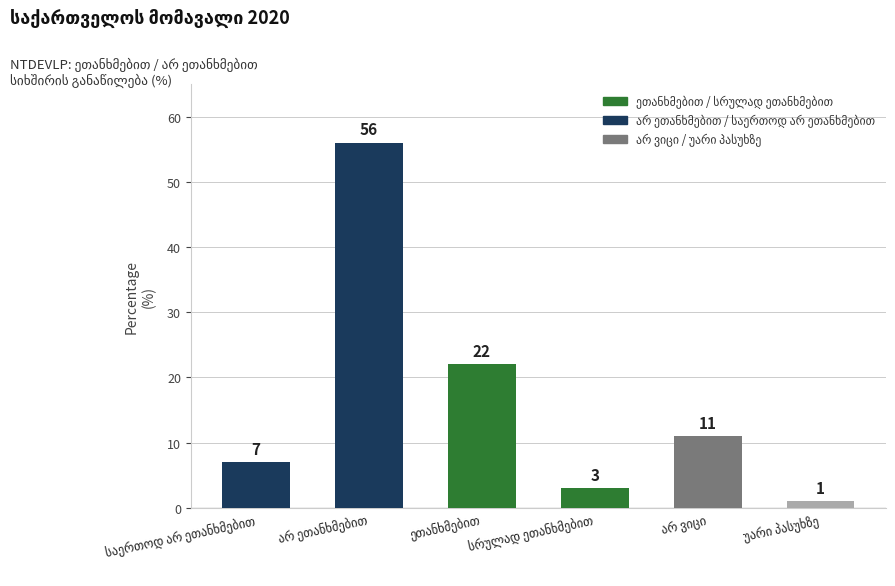

Reading right to left, what are all the values shown in this chart?

1	11	3	22	56	7